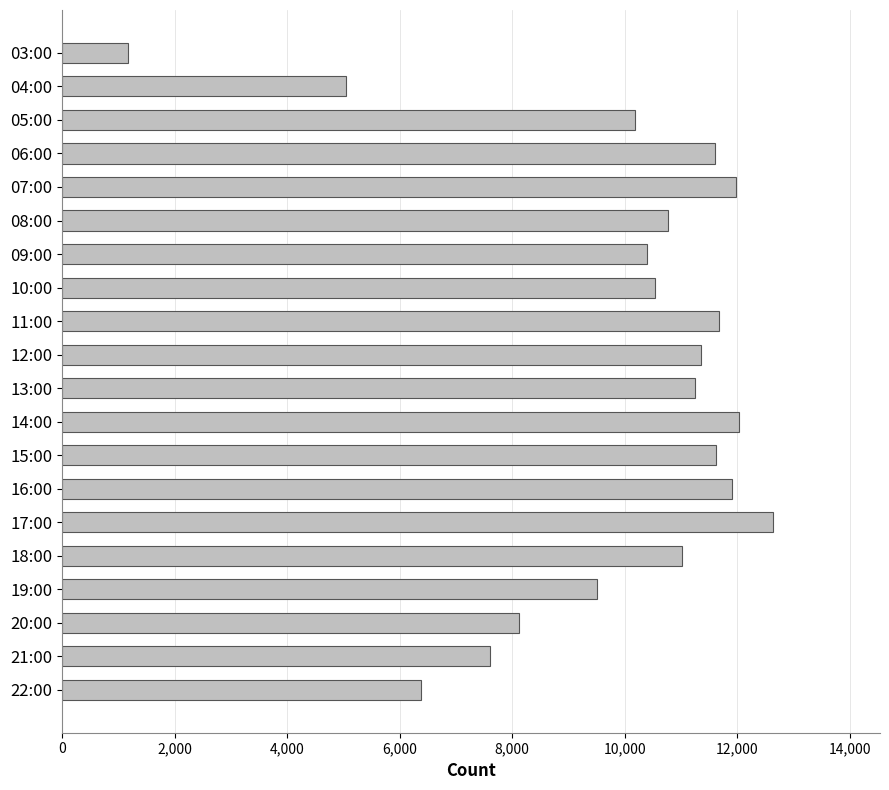

Which category has the highest value across all series?

17:00